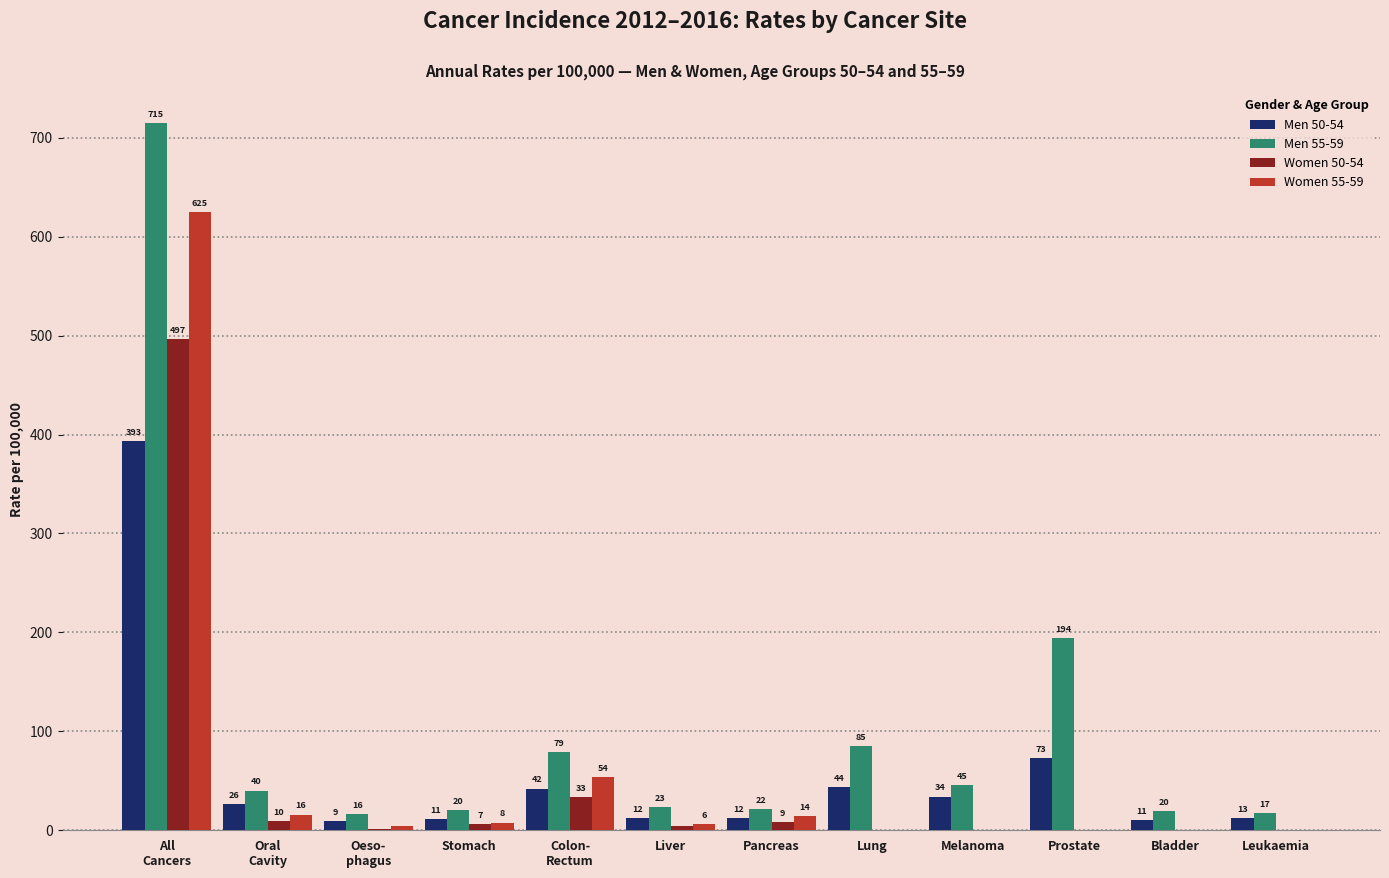

What is the label of the 1st bar from the right?

Leukaemia